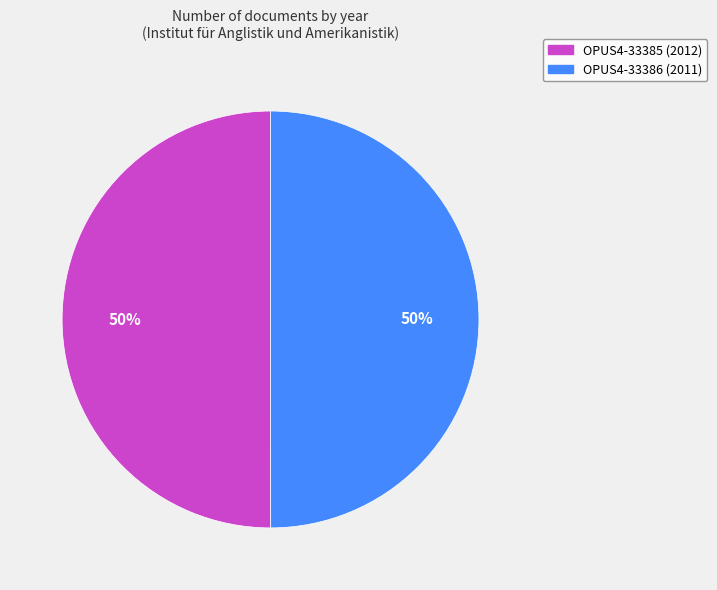

How many segments does this pie chart have?

2